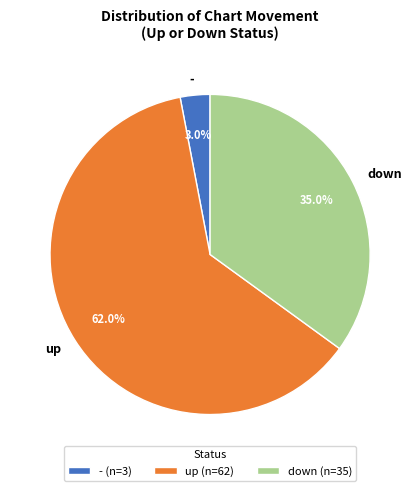

What percentage is the - slice, to the nearest percent?

3%